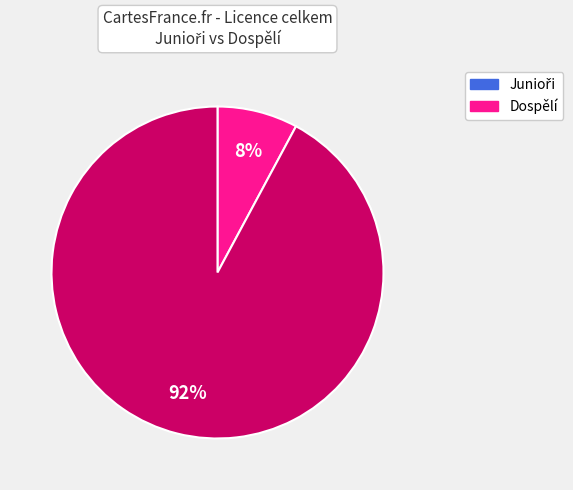

To the nearest percent, what is the difference between the largest and smallest slice percentages?

84%